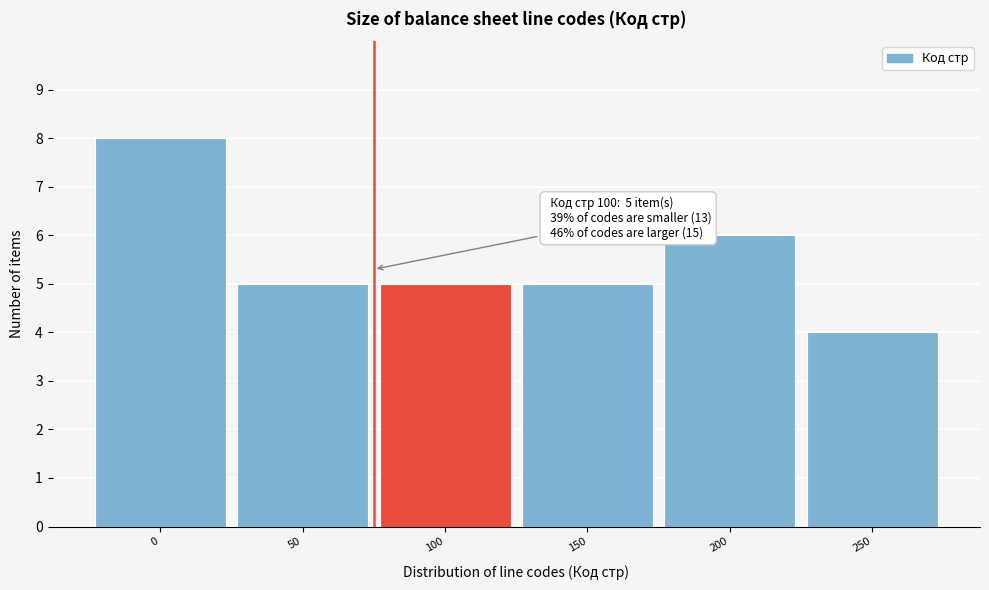

Reading left to right, extract all data points from this chart.

8	5	5	5	6	4